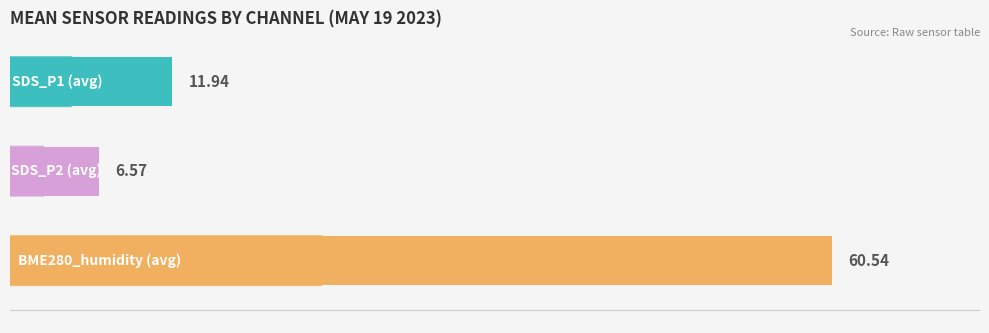

What is the difference between the maximum and second lowest values?

48.6